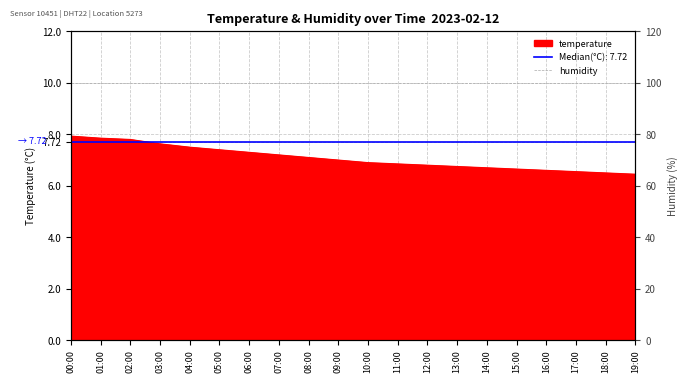

Where is the data nearest to the value 7?

09:00